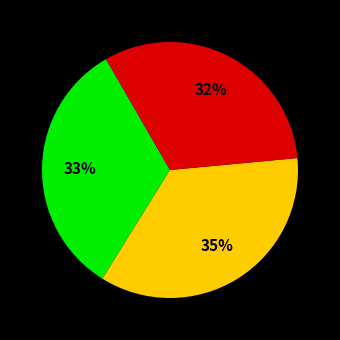

To the nearest percent, what is the average slice percentage?

33%